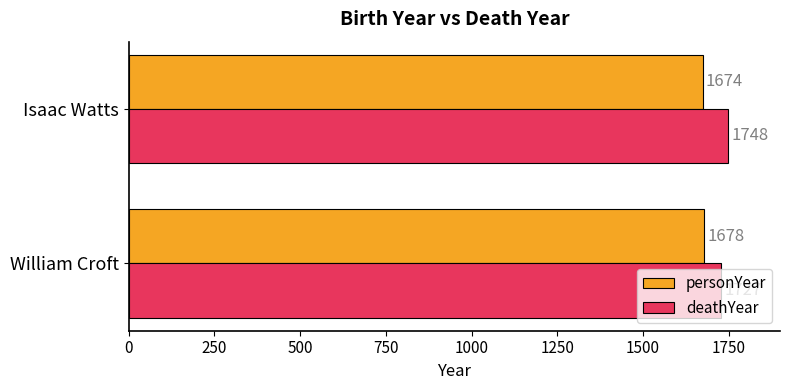

Is the value of personYear at William Croft greater than the value of deathYear at William Croft?

No